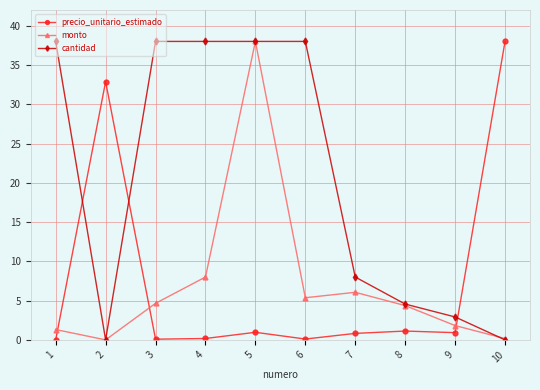

What is the spread (max minus min) of values at 7?

7.2